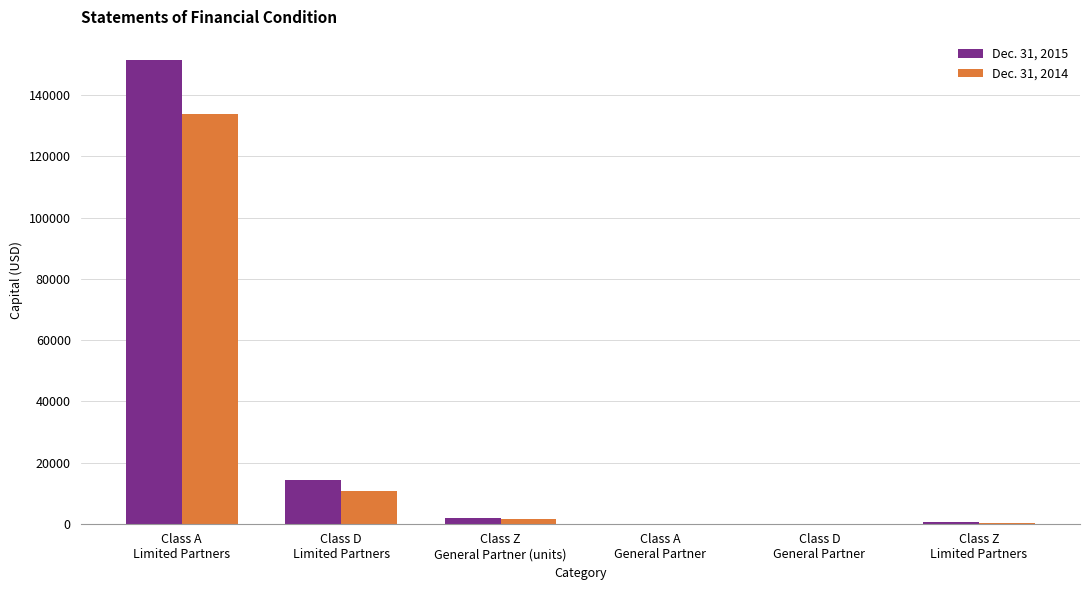

What value does the Dec. 31, 2015 series have at Class D
Limited Partners?

14179.1